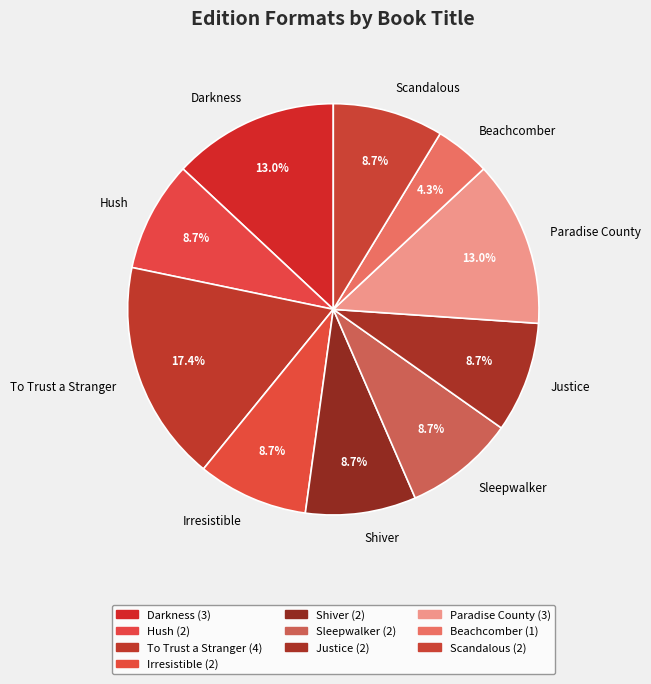

To the nearest percent, what is the average slice percentage?

10%